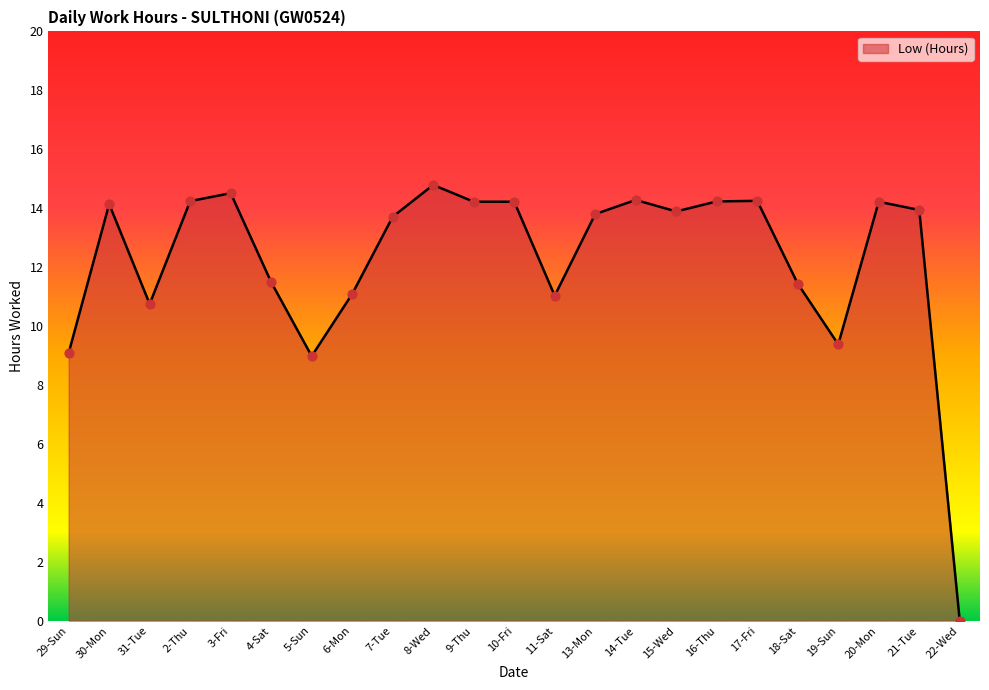

Approximately how many times larger is the value at 17-Fri compared to 18-Sat?

1.2